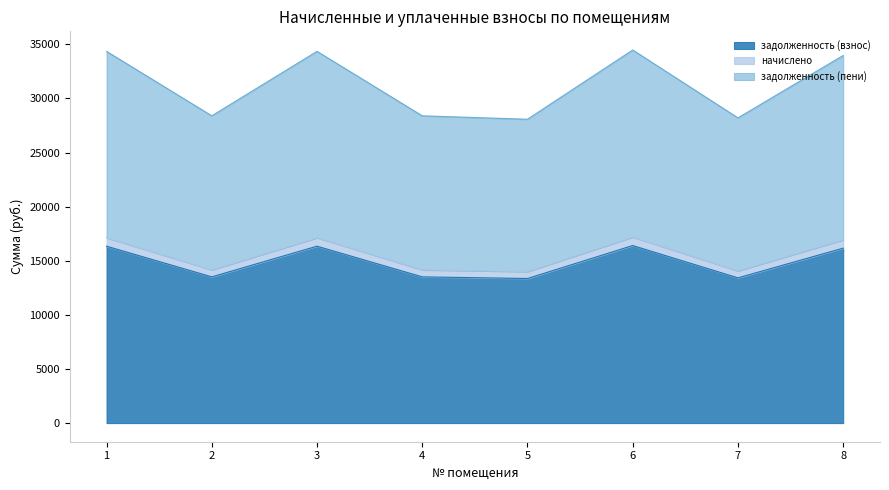

Which label corresponds to the smallest value in the chart?

5